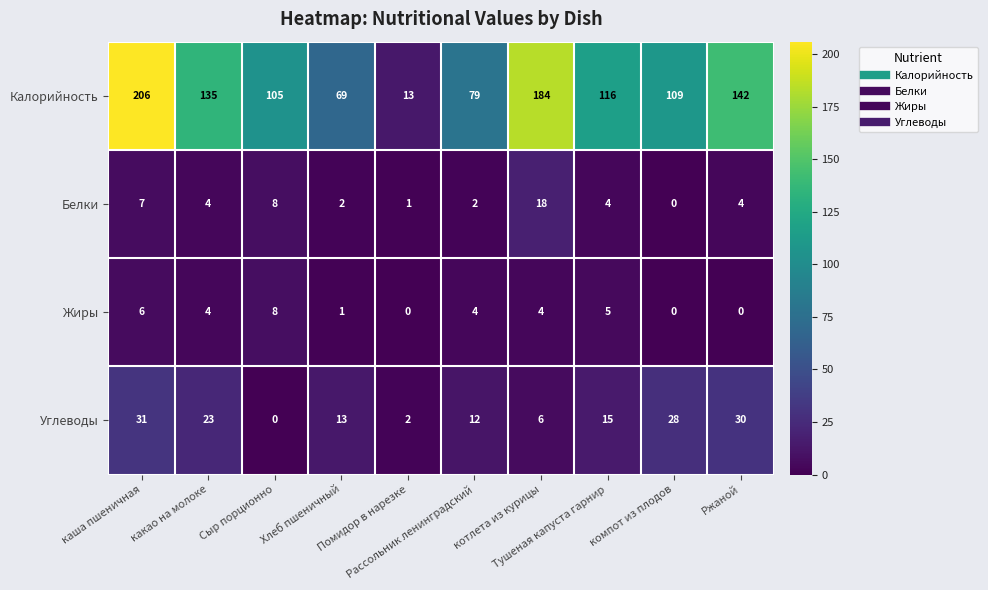

What is the difference between the second highest and second lowest values in the Калорийность series?

115